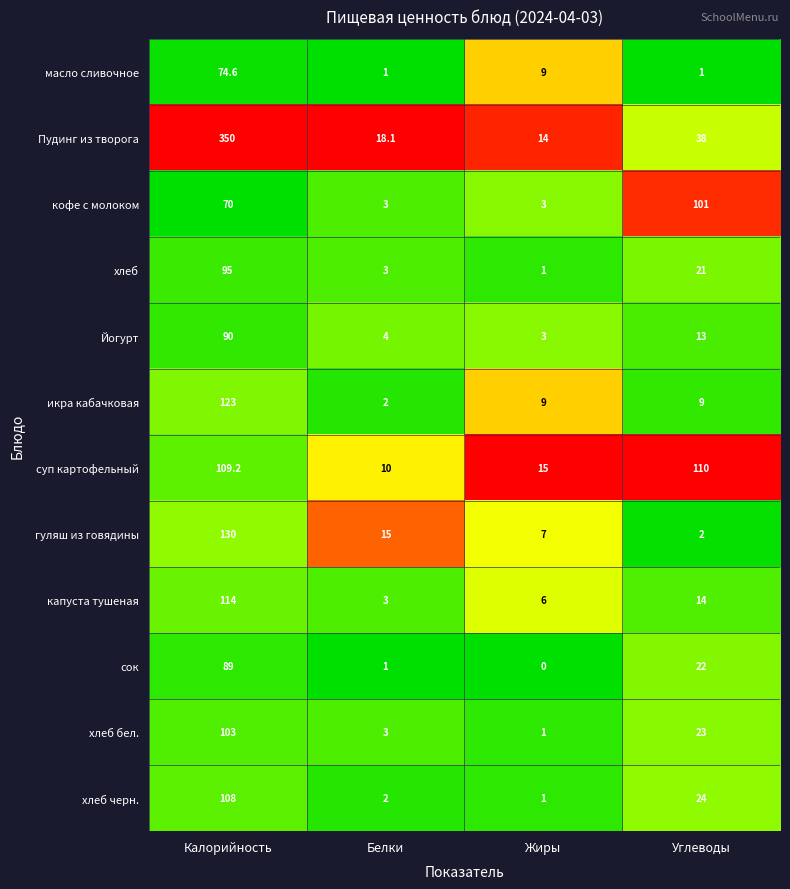

How many categories are shown in the chart?

4